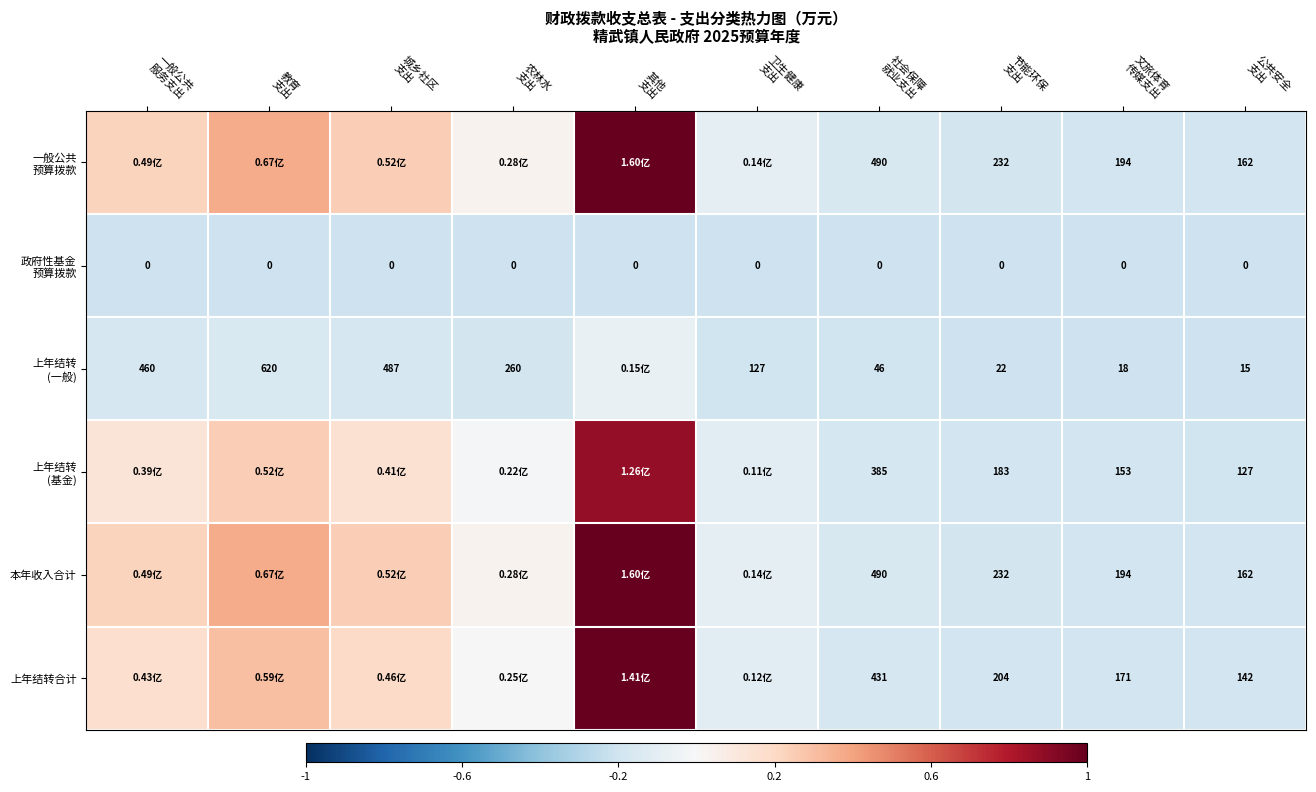

Which series changed the most between 农林水 支出 and 其他 支出?

上年结转合计